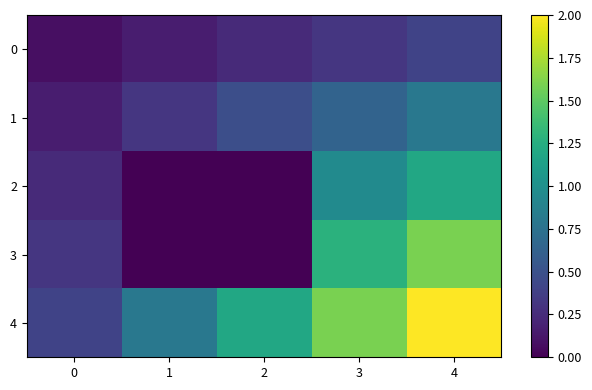

Which series has the largest range (max minus min)?

3